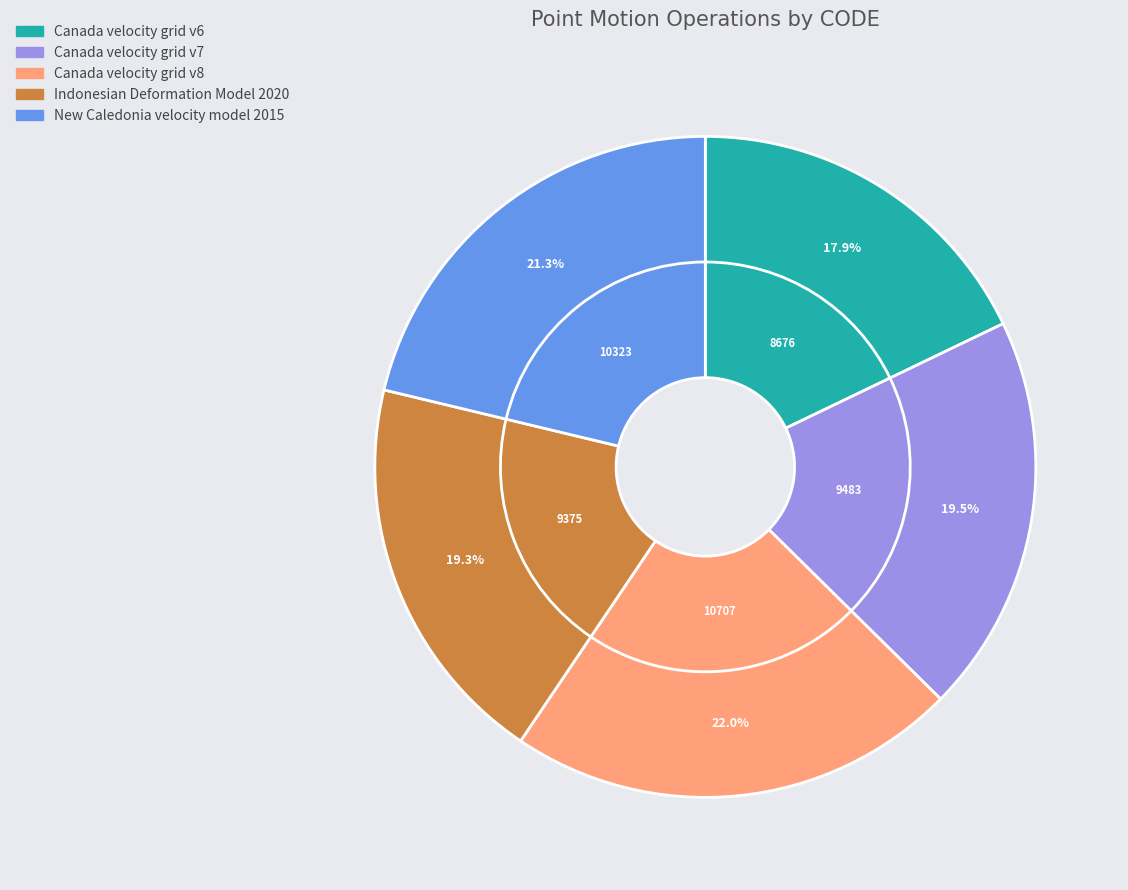

Between Canada velocity grid v6 and Canada velocity grid v7, which is larger?

Canada velocity grid v7